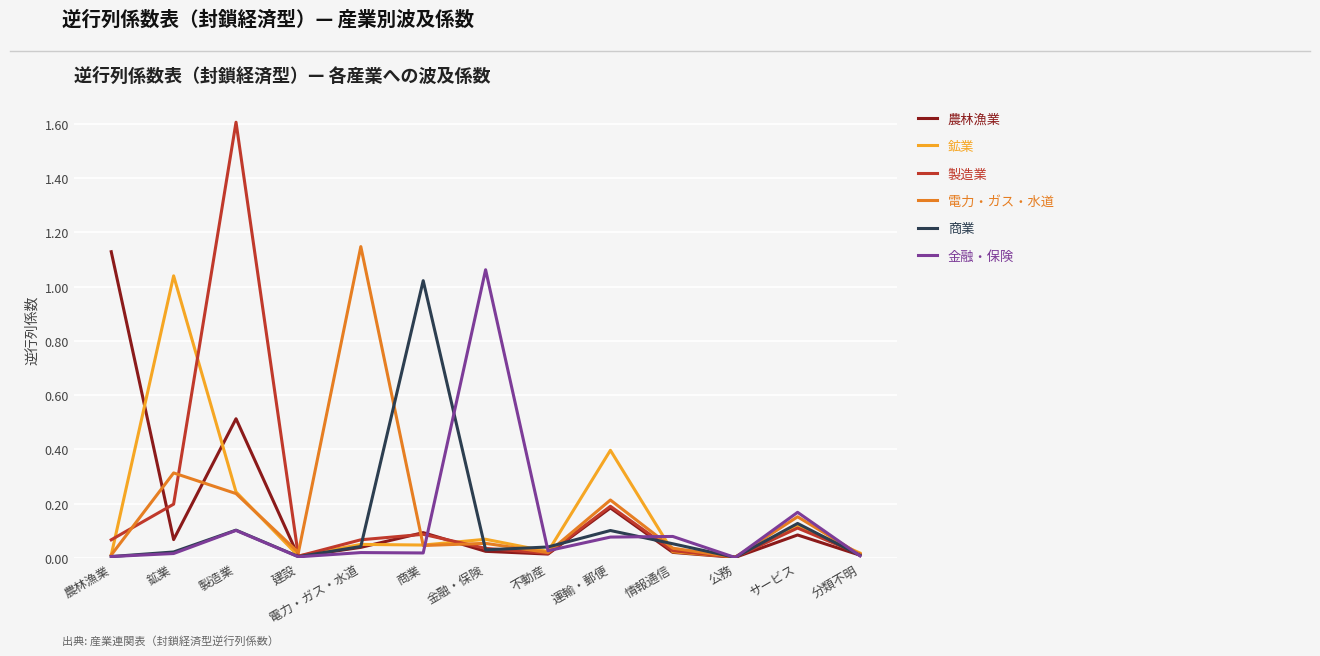

At which category is the sum across all series the highest?

製造業